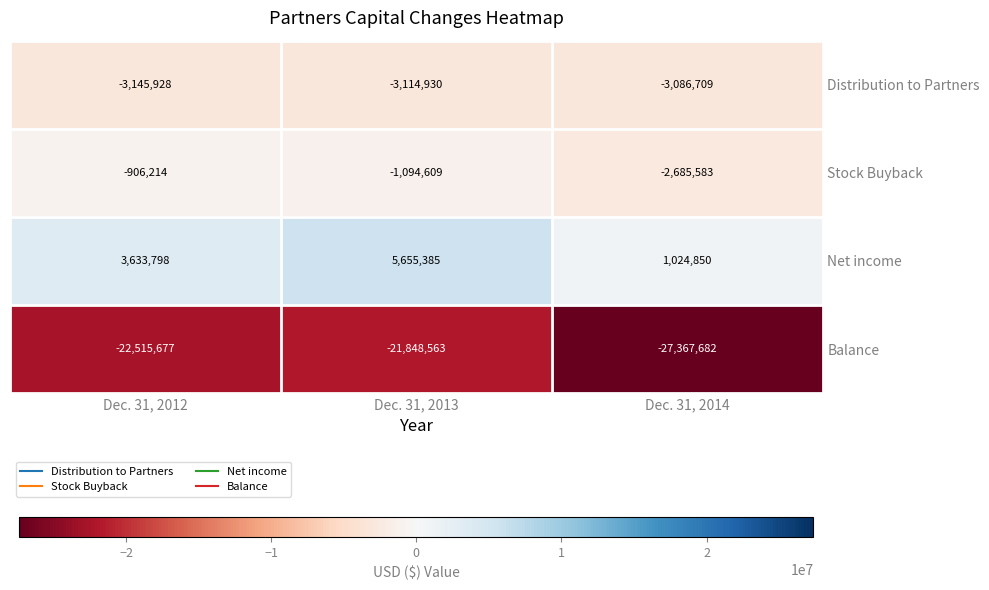

List the series in order of their peak value, lowest first.

Balance, Distribution to Partners, Stock Buyback, Net income